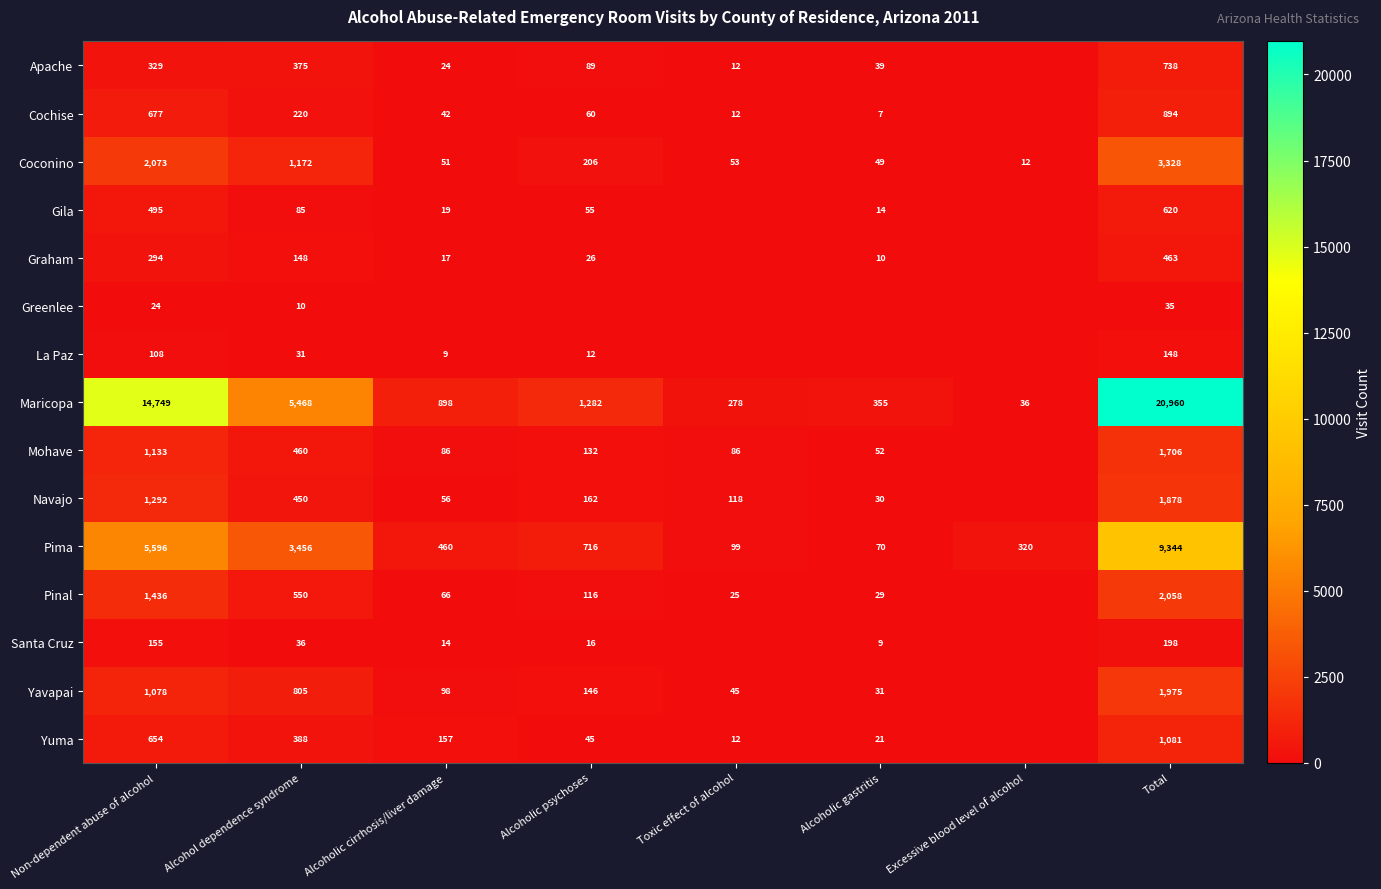

True or false: Coconino has a value of 1172 at Alcohol dependence syndrome.

True